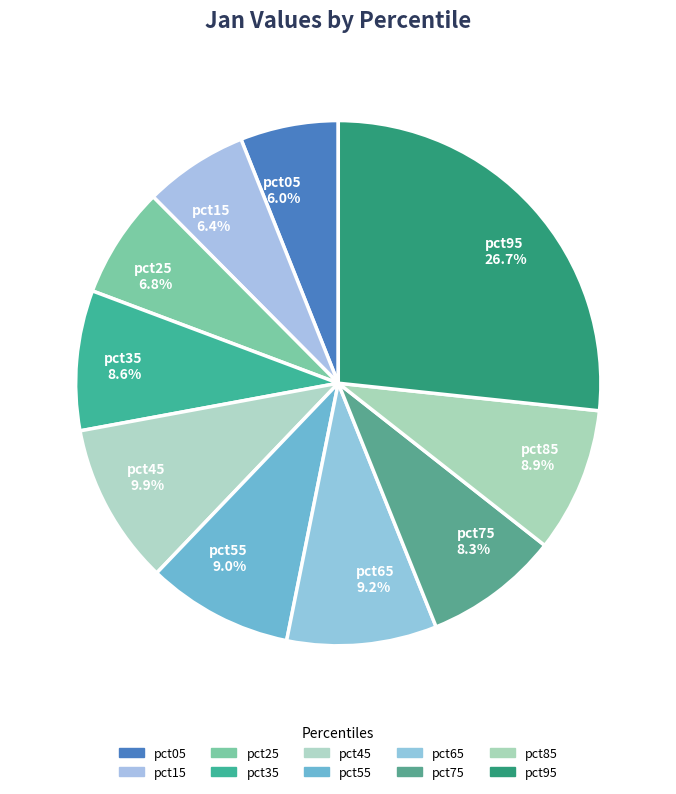

The pct75 slice represents 18% of the pie. True or false?

False